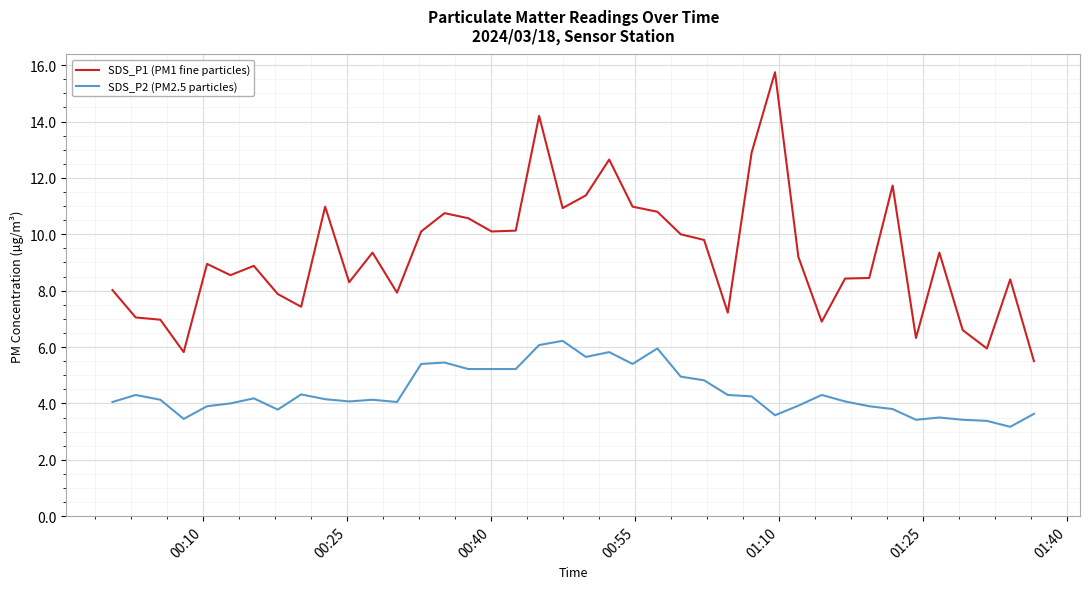

Which series has the largest total across all categories?

SDS_P1 (PM1 fine particles)